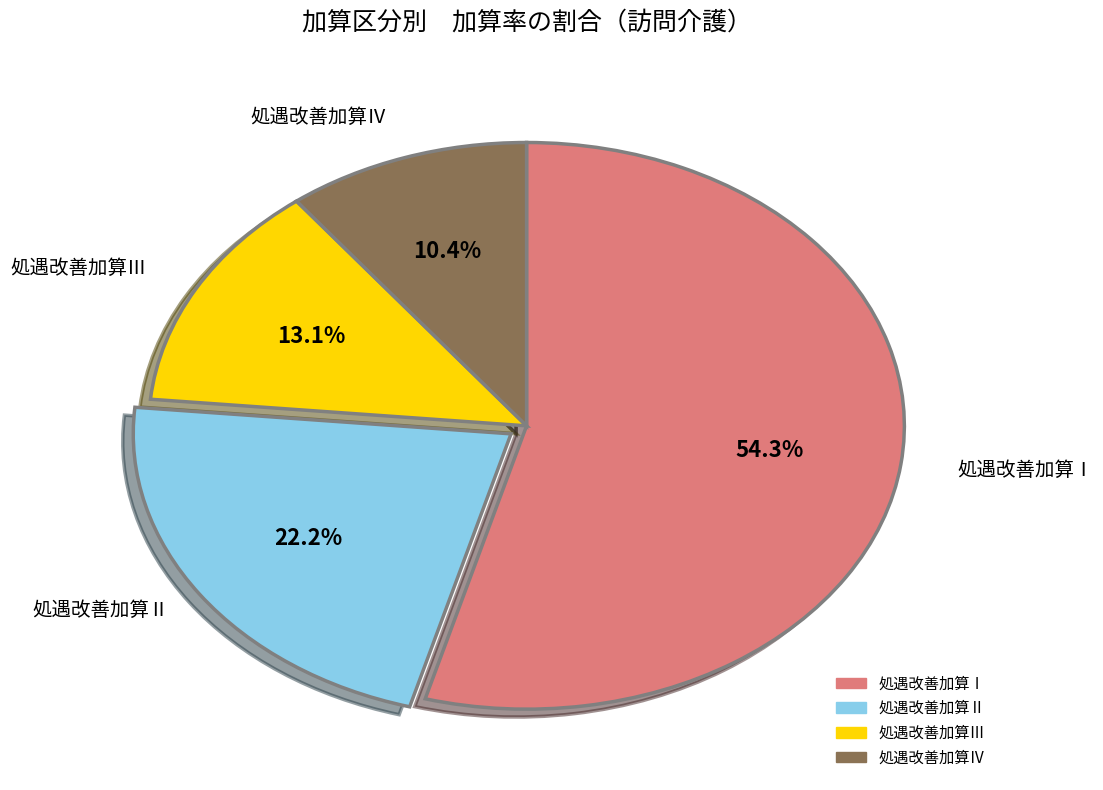

What percentage is the 処遇改善加算Ⅱ slice, to the nearest percent?

22%